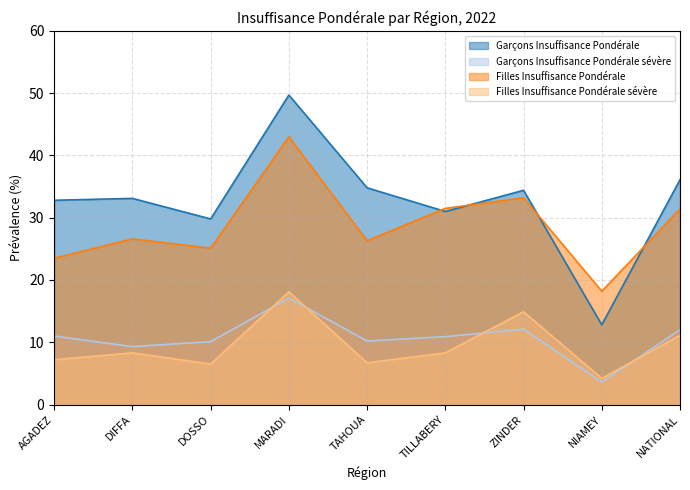

In Filles Insuffisance Pondérale sévère, how many points are lower than both neighbors (excluding endpoints)?

3